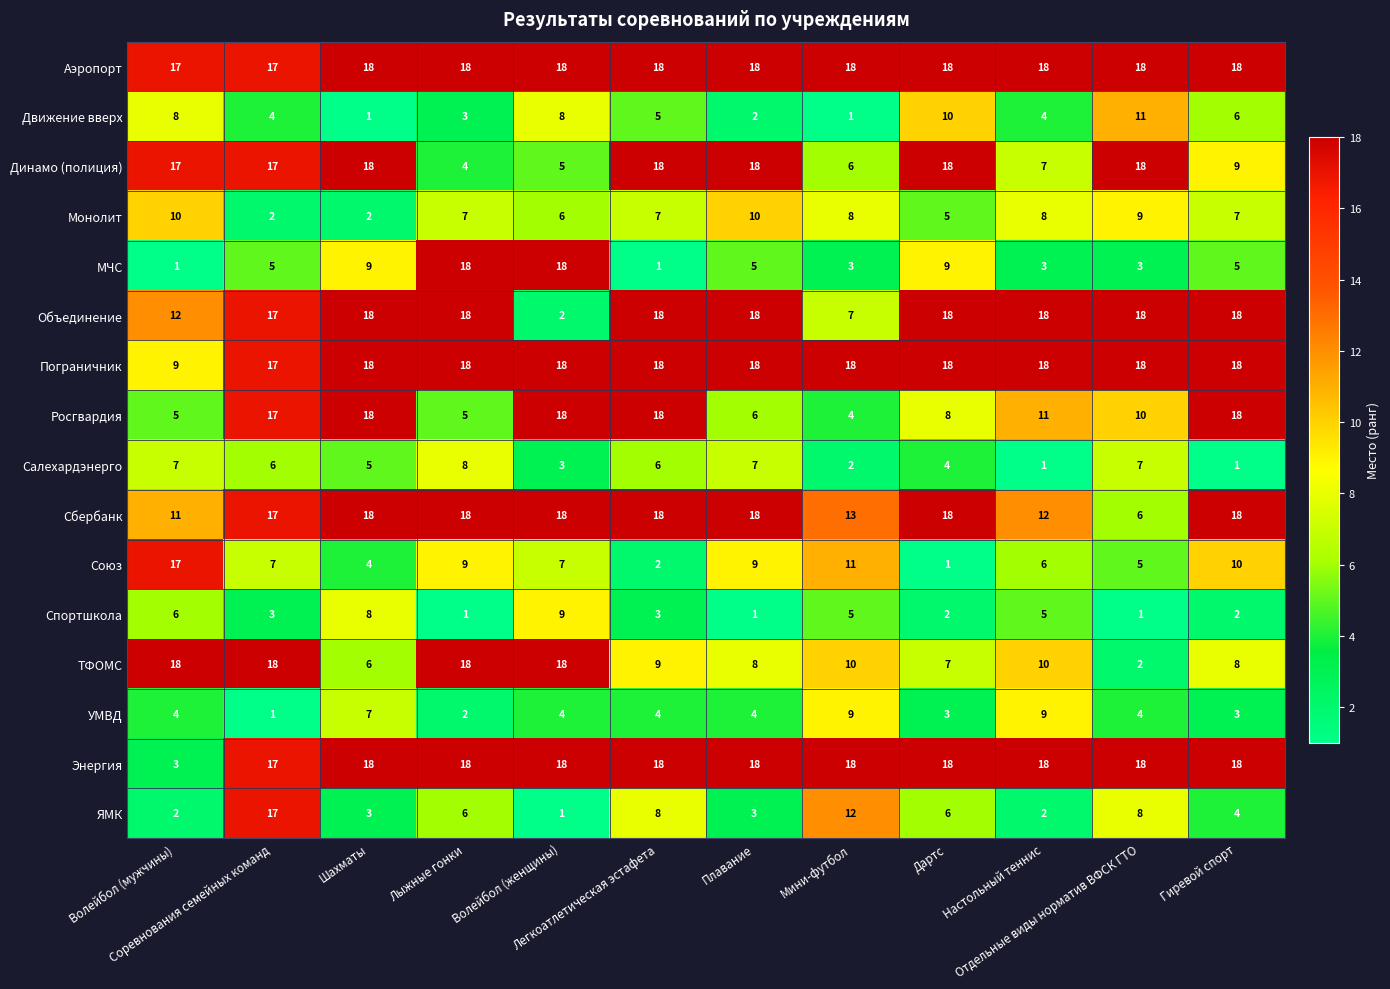

Count the Спортшкола values in the range 2 to 6.

7